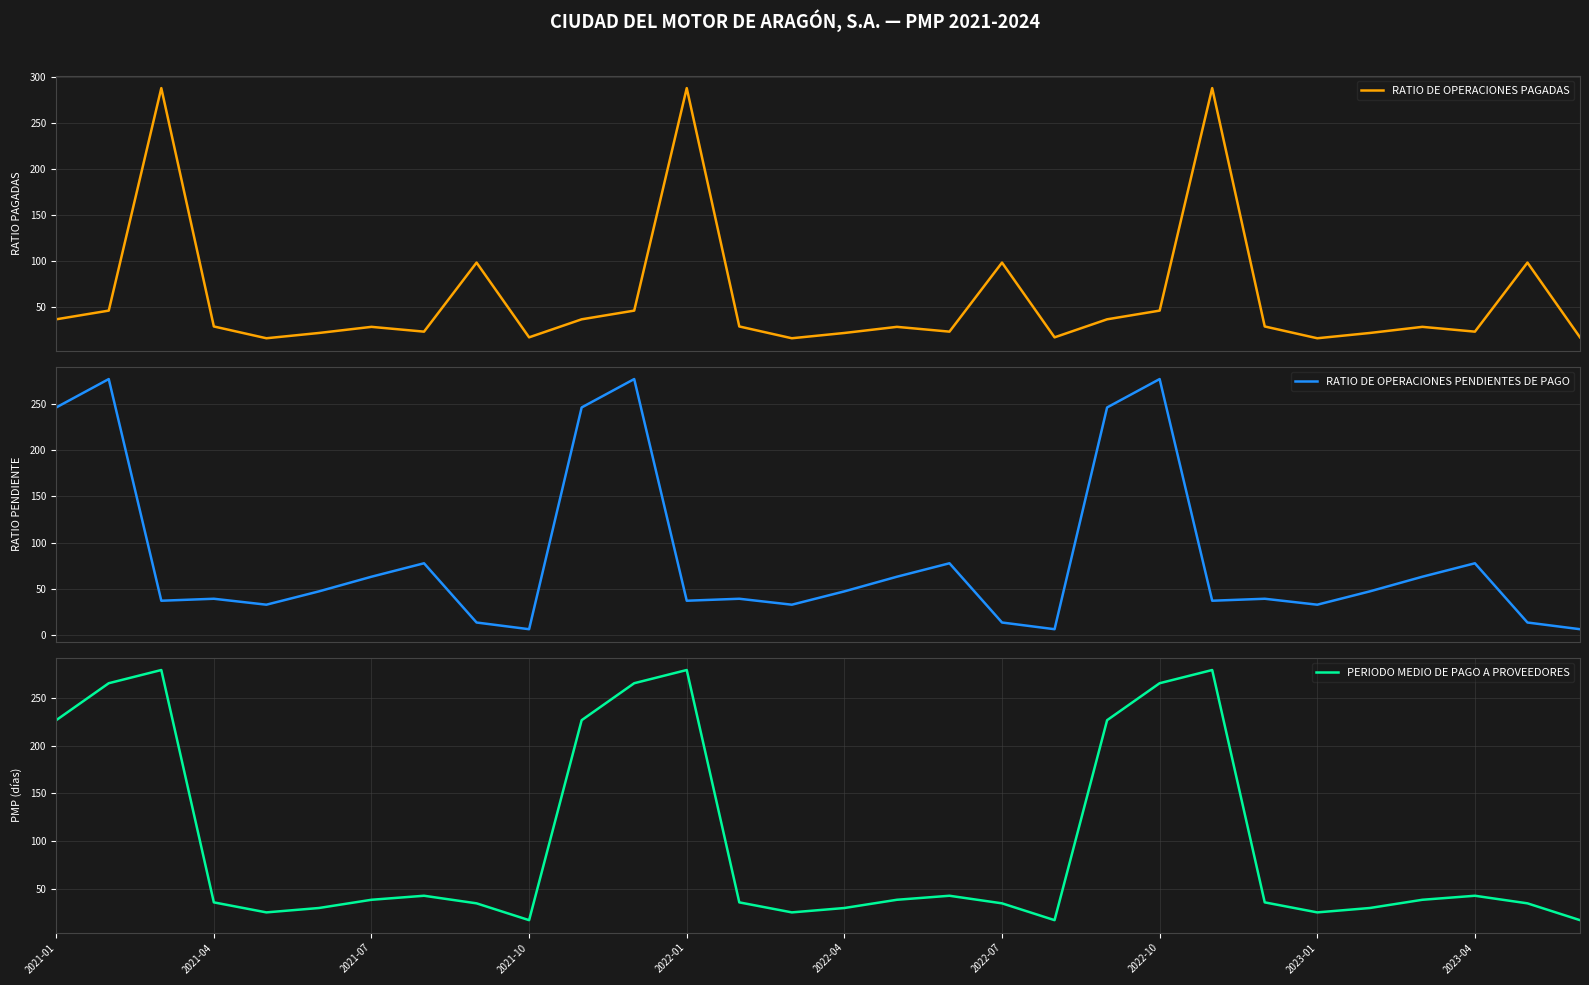

What is the lowest value of the RATIO DE OPERACIONES PAGADAS series?

16.2